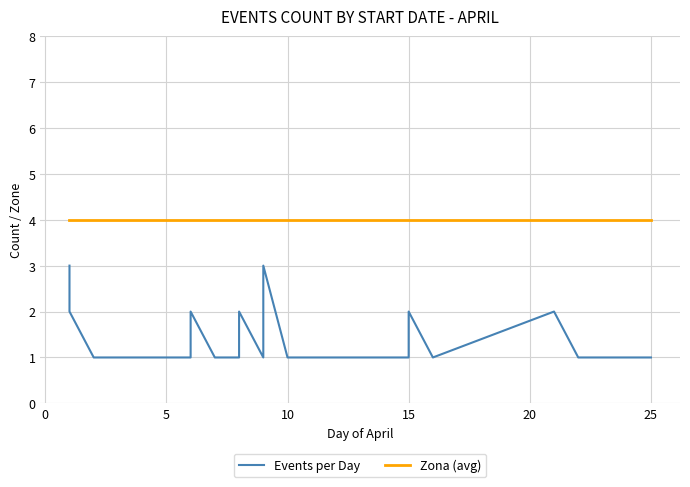

Is it true that Zona (avg) equals 6 at 22?

False